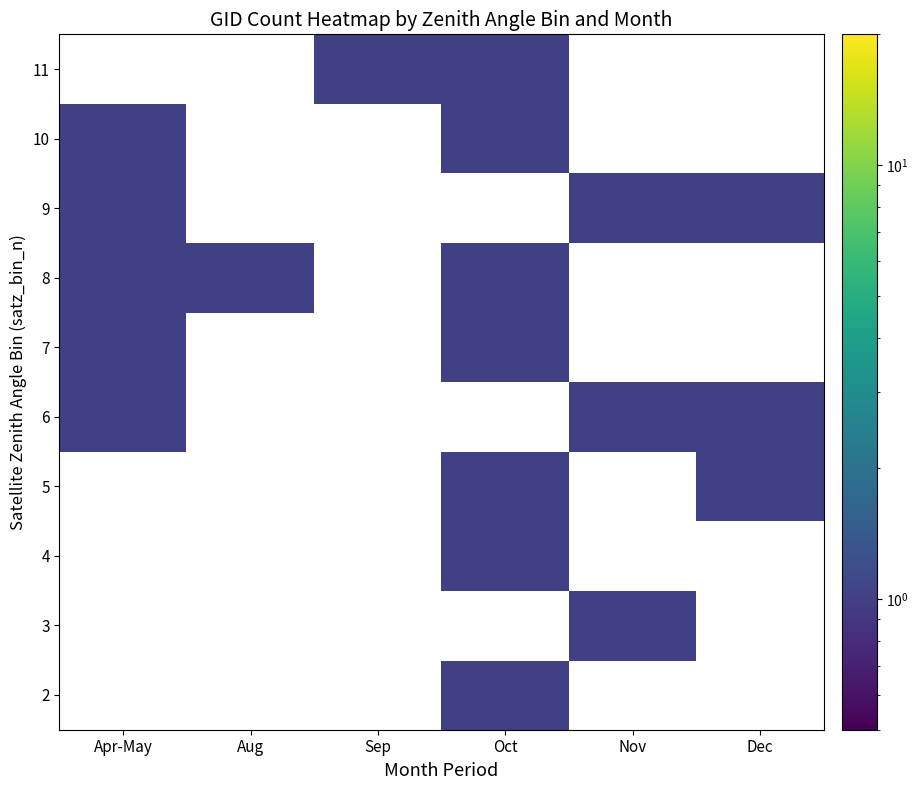

Which label corresponds to the largest value in the chart?

Oct